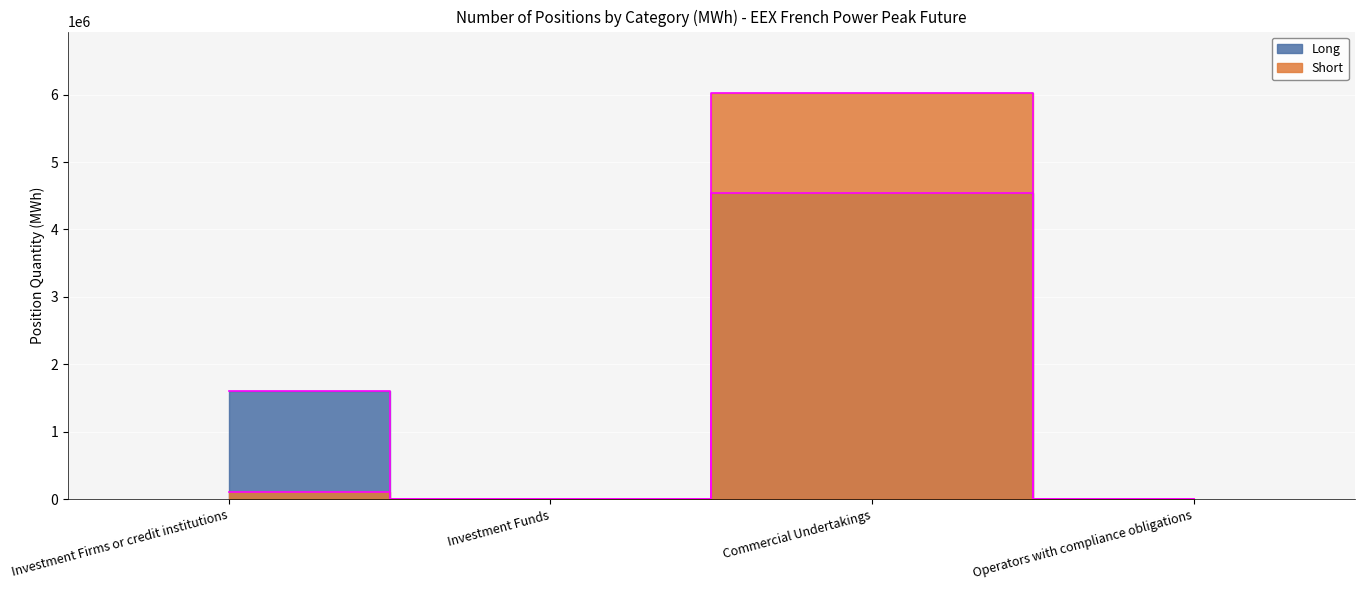

Which has a higher value, Commercial Undertakings or Investment Funds?

Commercial Undertakings